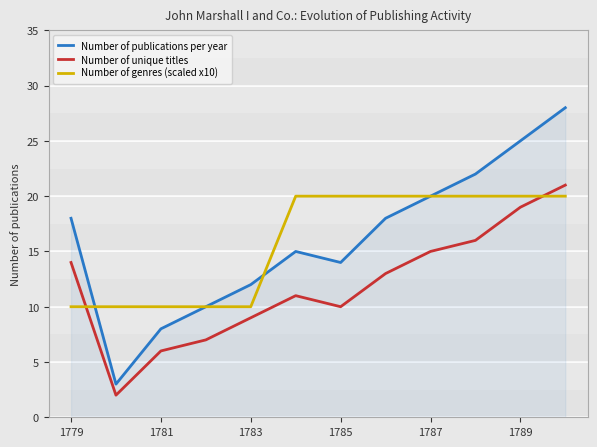

Which series has the widest spread of values?

Number of publications per year